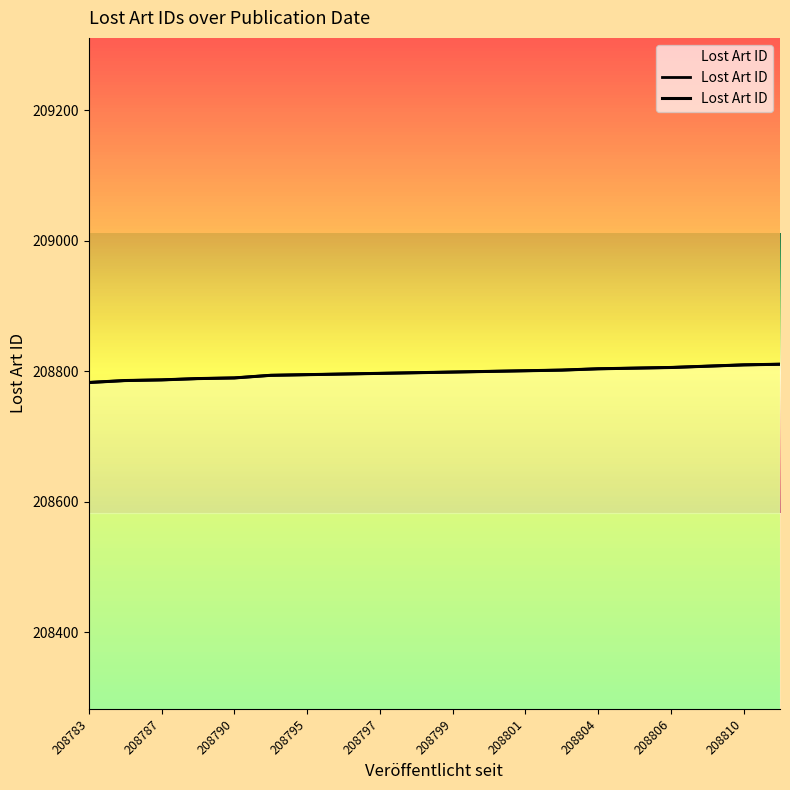

What is the sum of all values?

4175961